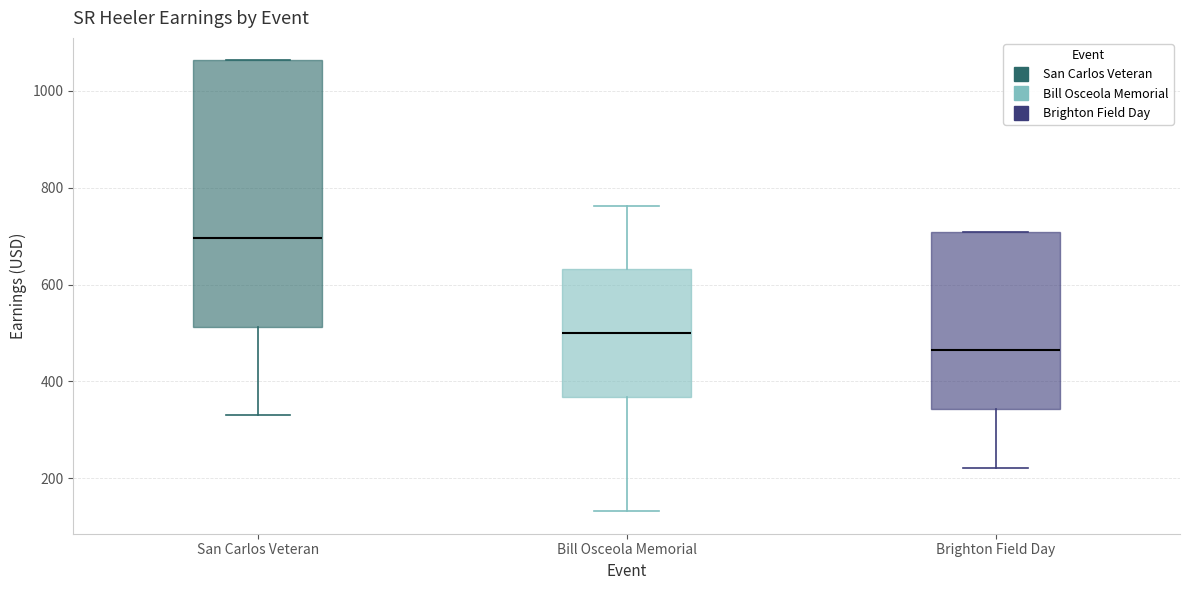

Which box has the highest median line?

San Carlos Veteran